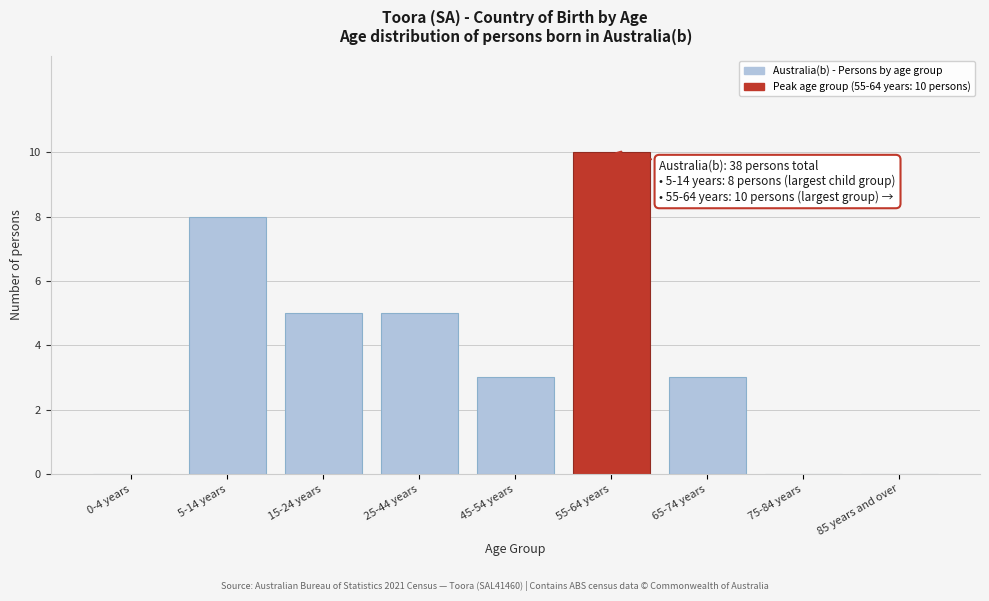

Reading left to right, list all the values displayed in this chart.

0-4 years=0	5-14 years=8	15-24 years=5	25-44 years=5	45-54 years=3	55-64 years=10	65-74 years=3	75-84 years=0	85 years and over=0